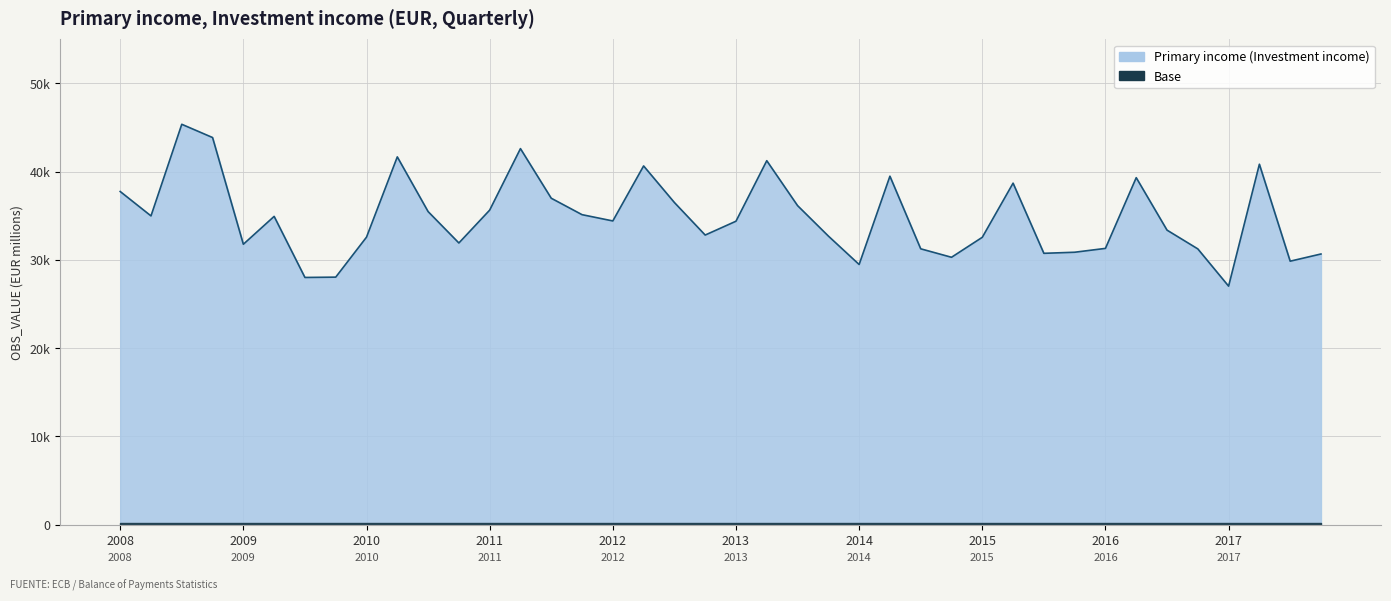

How many interior local peaks (higher than both neighbors) does the data have?

10